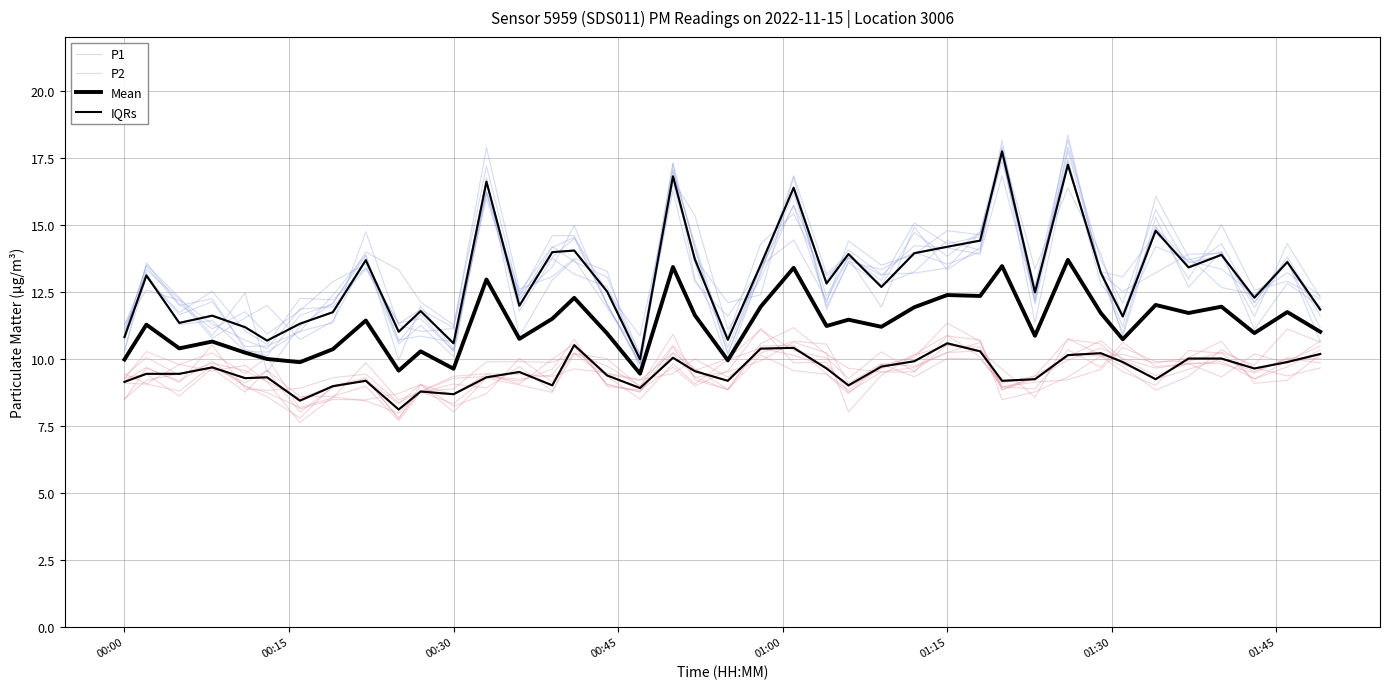

How many values in the P2 series are below 9?

9